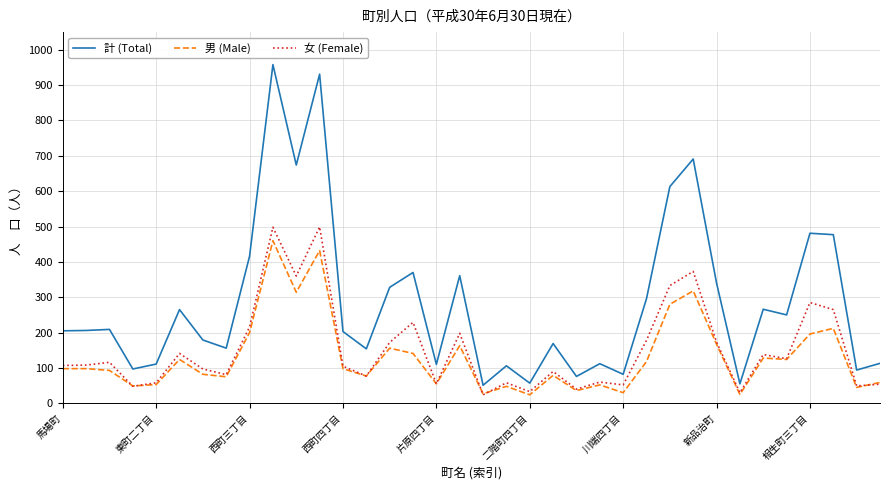

Which series has the widest spread of values?

計 (Total)